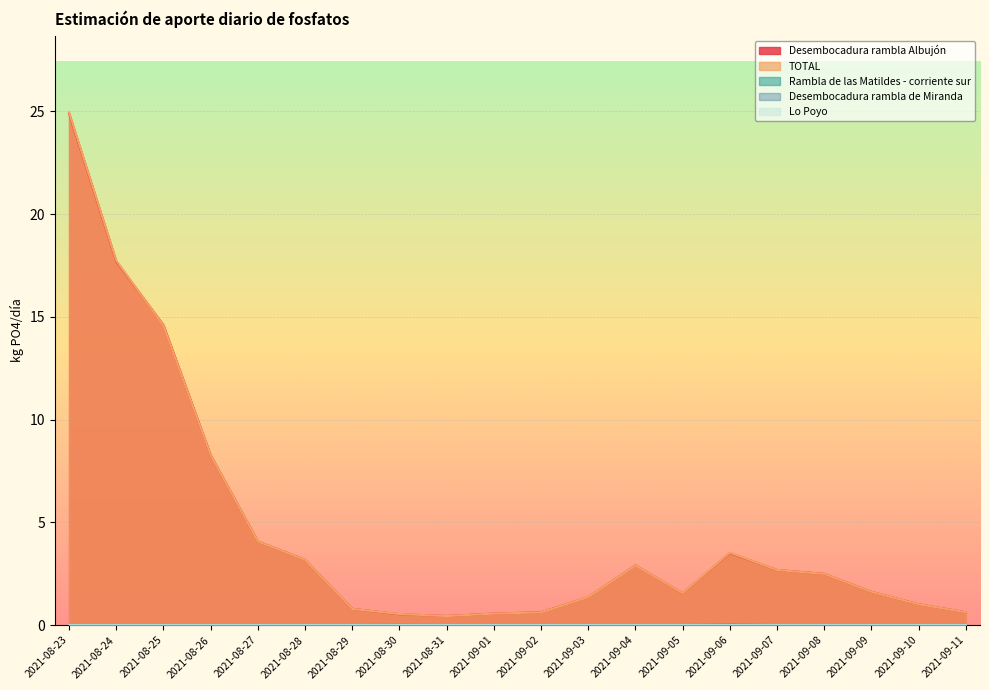

At which label is TOTAL closest to 12?

2021-08-25